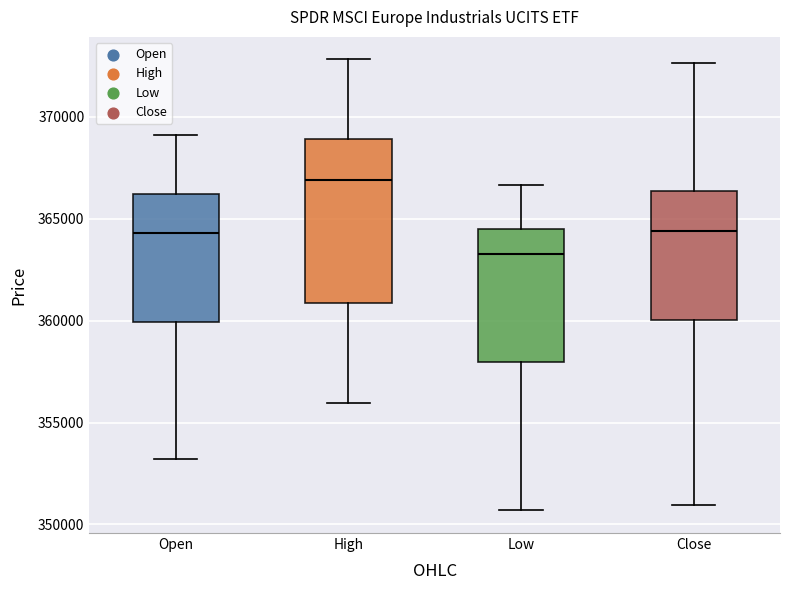

Where is the upper edge of the box for Close on the y-axis? The values are not printed on the chart, so give them approximately, as read against the axis.

366500